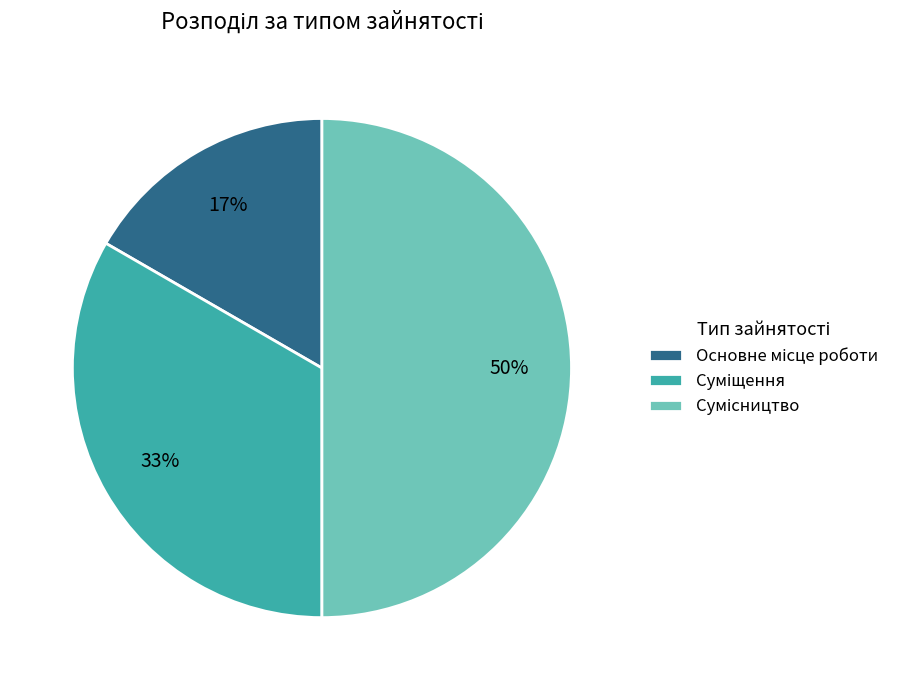

To the nearest percent, what is the difference between the largest and smallest slice percentages?

33%